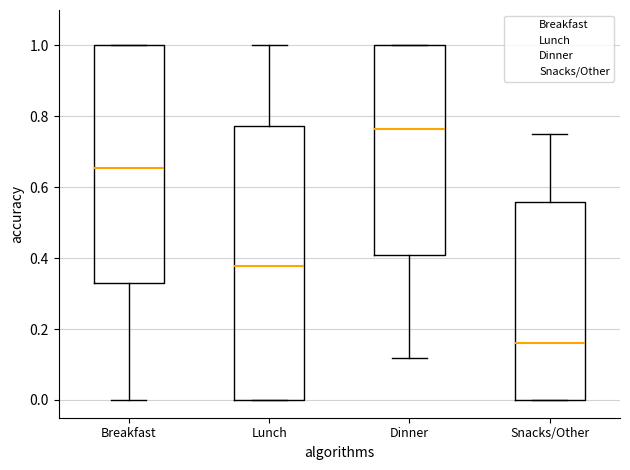

Reading left to right, read every box against the y-axis: the position of its median line, the range the box covers, and the ends of its whiskers. The values are not printed on the chart, so give them approximately, as read against the axis.

Breakfast: median 0.66, box 0.32 to 1.00, whiskers 0.00 to 1.00
Lunch: median 0.38, box 0.00 to 0.78, whiskers 0.00 to 1.00
Dinner: median 0.76, box 0.40 to 1.00, whiskers 0.12 to 1.00
Snacks/Other: median 0.16, box 0.00 to 0.56, whiskers 0.00 to 0.76